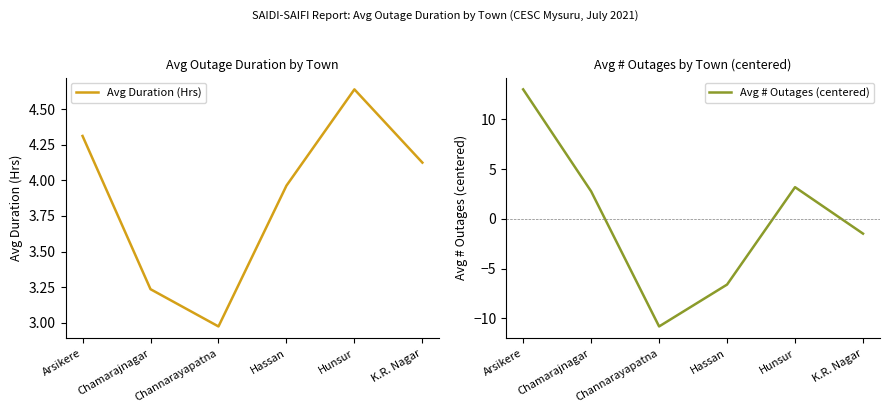

Reading left to right, transcribe all the data shown in this chart.

Avg Duration (Hrs): Arsikere=4.3	Chamarajnagar=3.2	Channarayapatna=3.0	Hassan=4.0	Hunsur=4.6	K.R. Nagar=4.1
Avg # Outages (centered): Arsikere=13.0	Chamarajnagar=2.8	Channarayapatna=-10.8	Hassan=-6.6	Hunsur=3.2	K.R. Nagar=-1.5